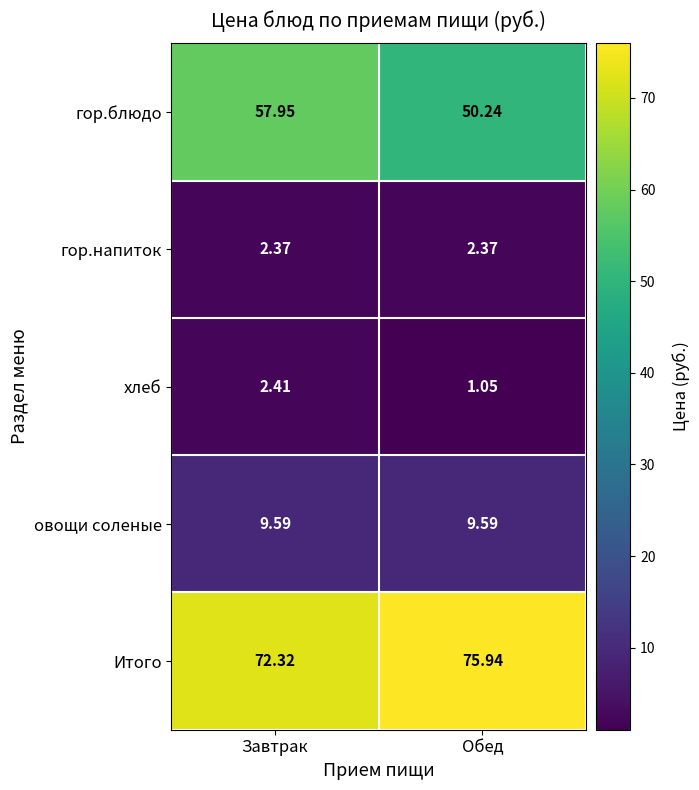

How many values in the Итого series are below 75?

1